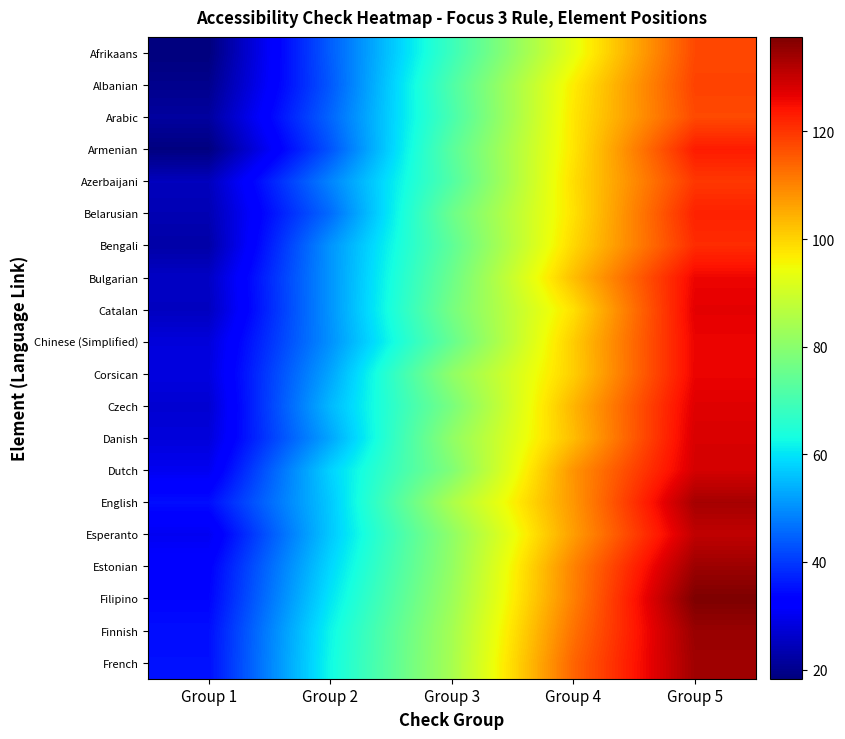

At how many categories does at least one series exceed 97?

2